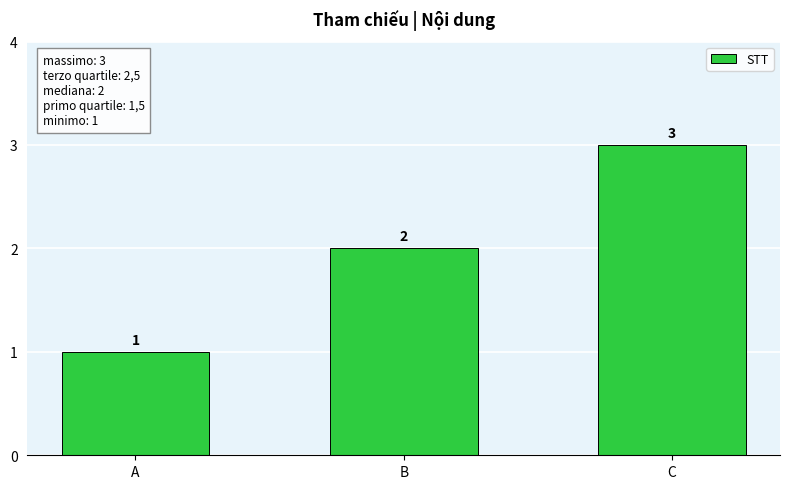

Reading left to right, extract all data points from this chart.

A=1	B=2	C=3